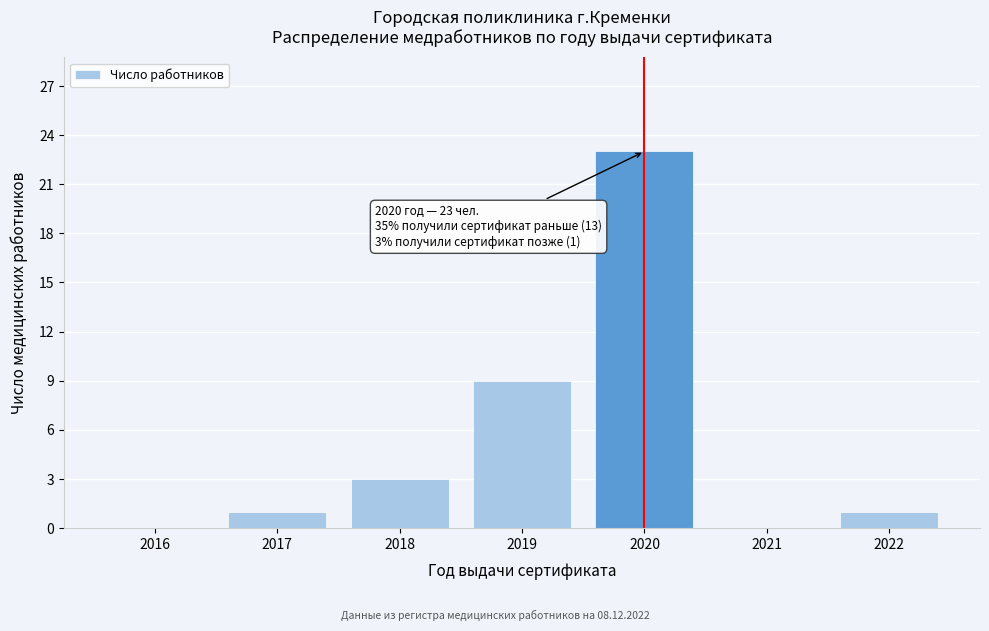

Reading left to right, extract all data points from this chart.

2016=0	2017=1	2018=3	2019=9	2020=23	2021=0	2022=1